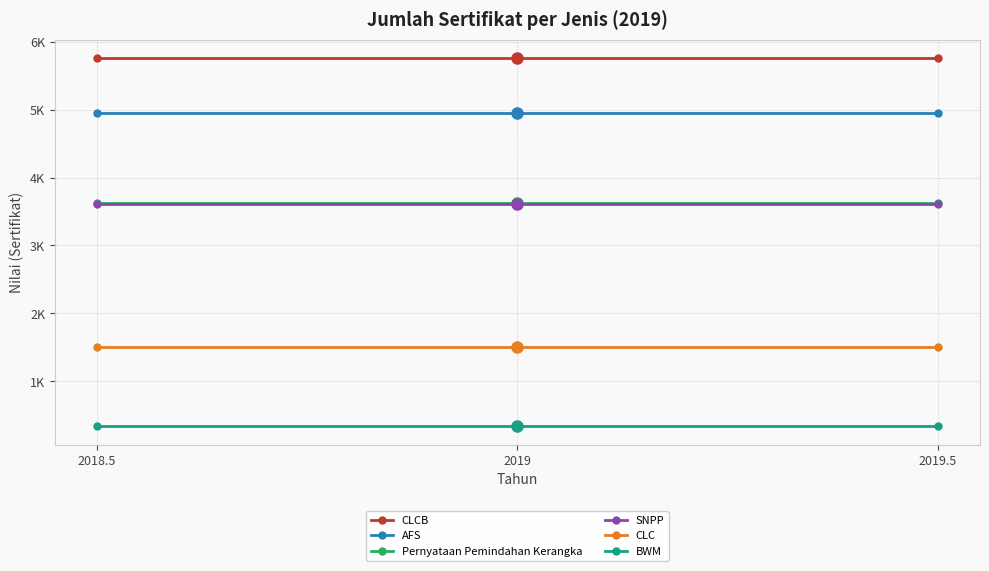

What are all the series names shown in the legend?

CLCB, AFS, Pernyataan Pemindahan Kerangka, SNPP, CLC, BWM